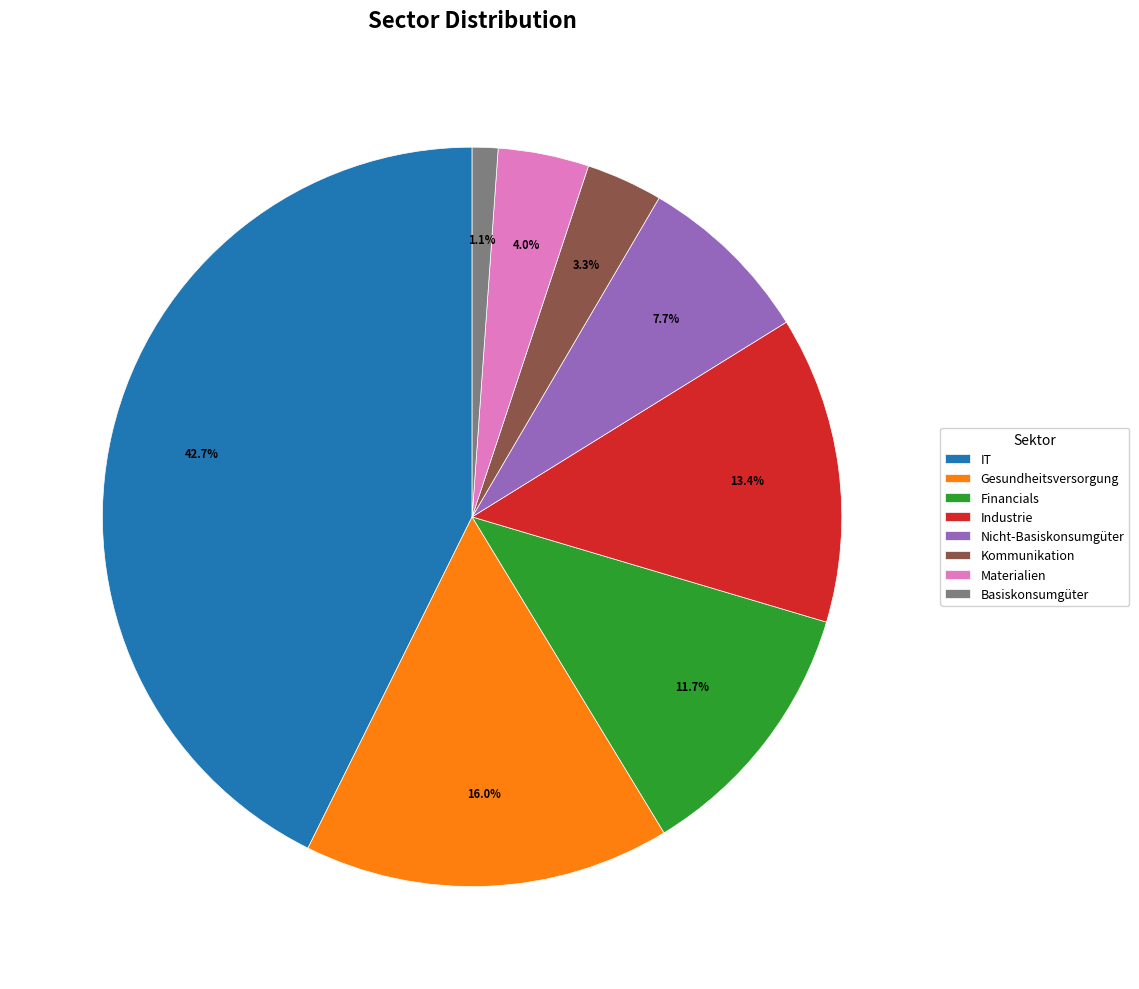

Does any single category account for the majority?

No